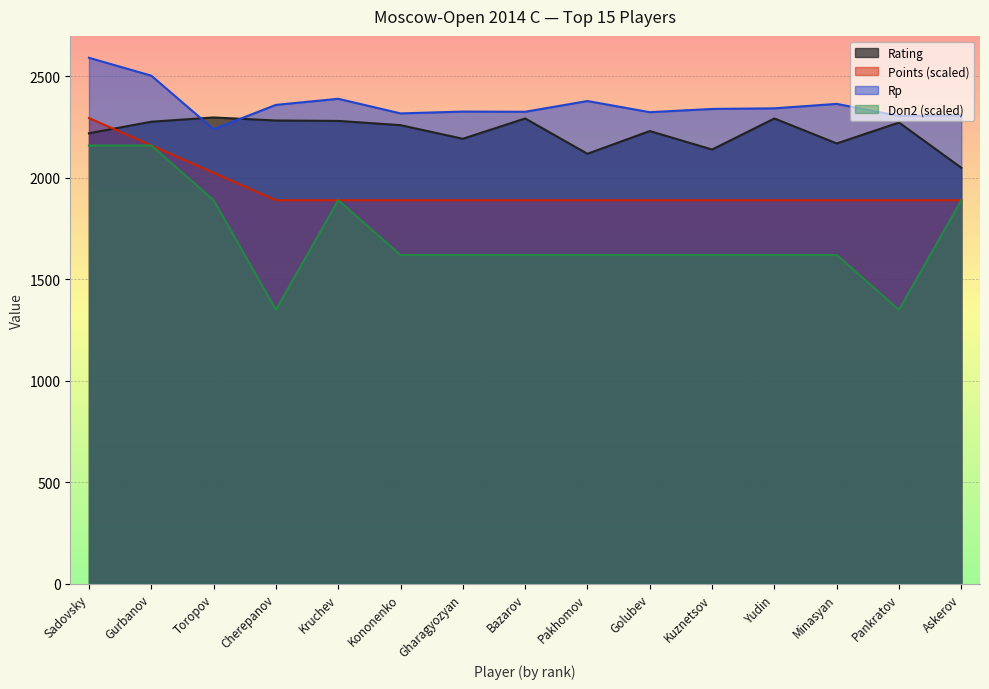

True or false: Doп2 and Rp intersect in this chart.

False